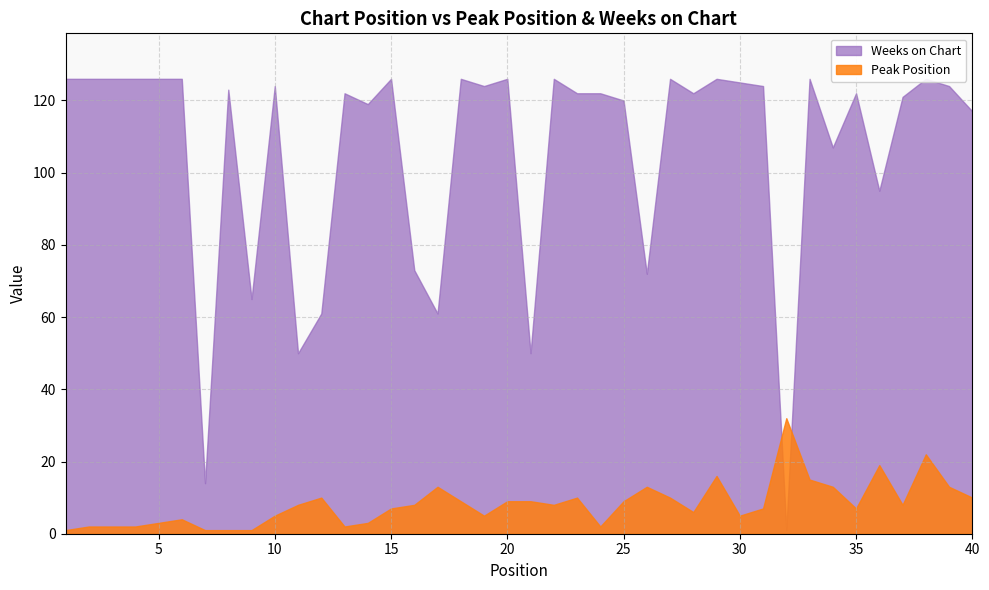

What is the spread (max minus min) of values at 8?

122